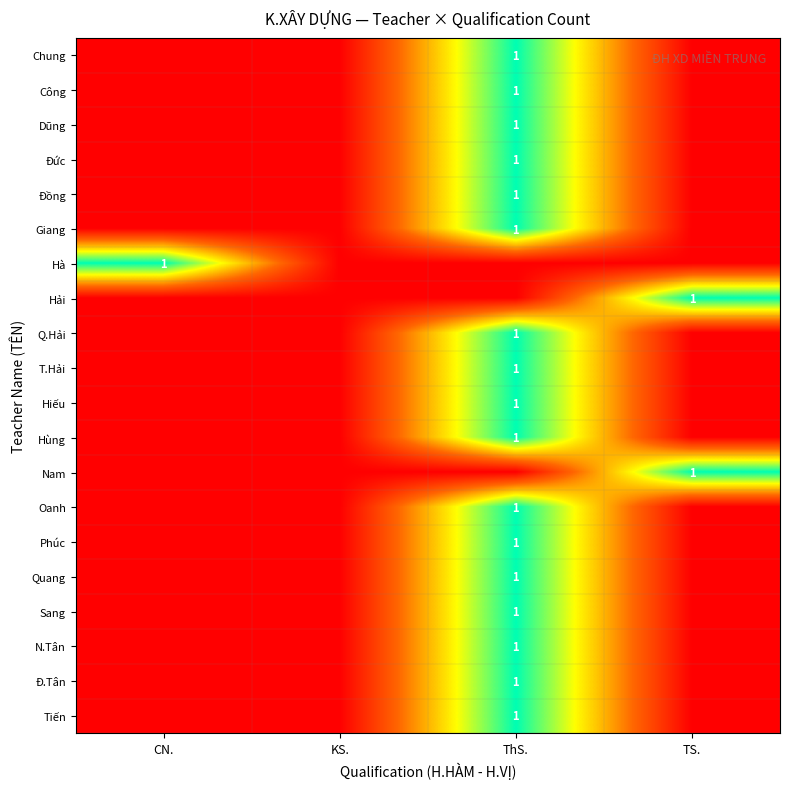

The value of Đức at ThS. is 1. True or false?

True